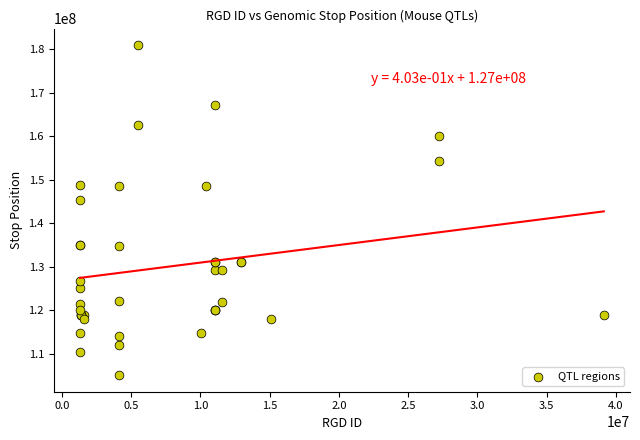

What Y value in the scatter plot is closest to 143020082?

145312647